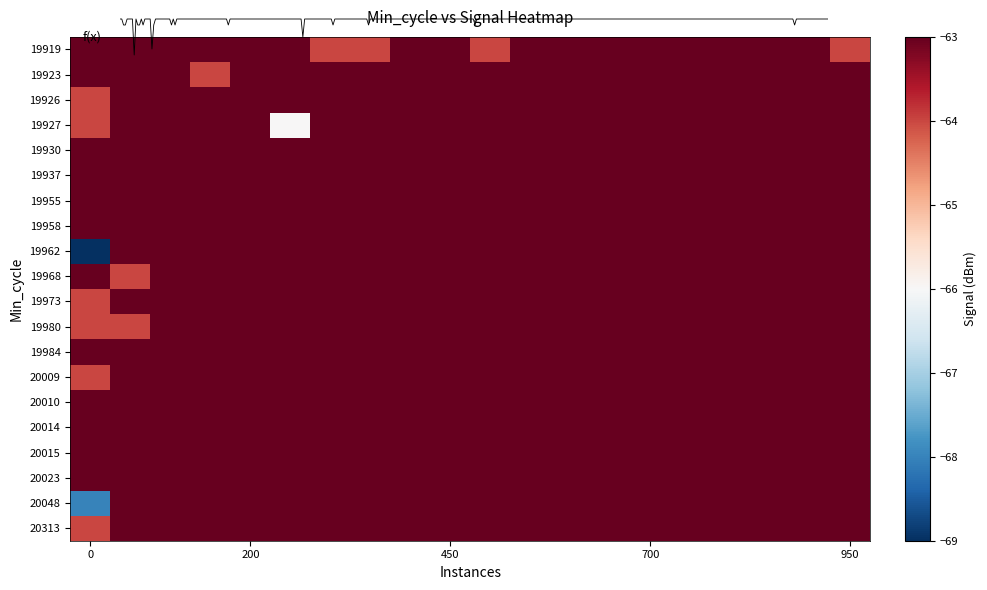

What is the minimum value shown in the chart?

-69